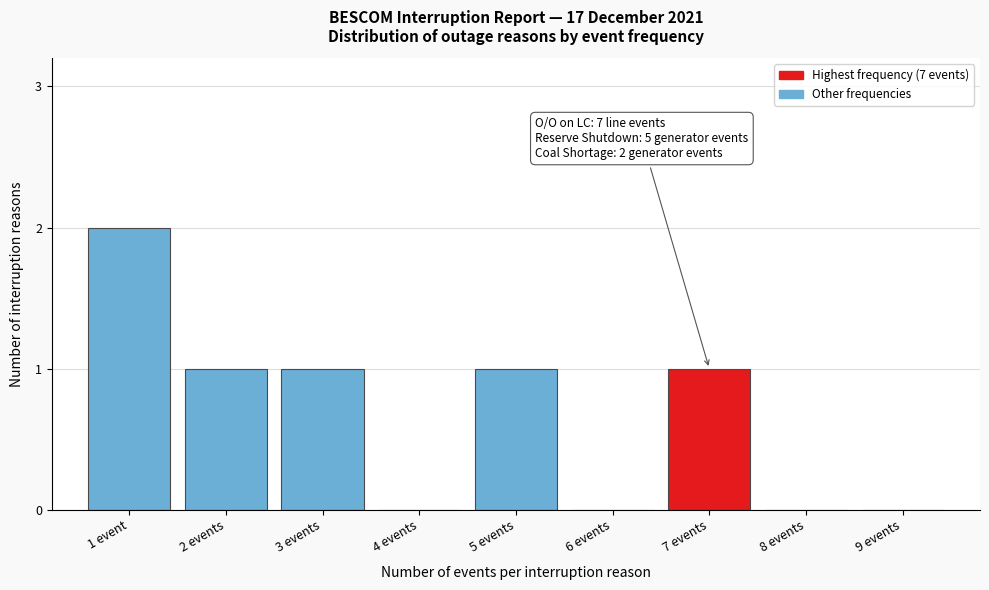

Reading right to left, what are all the values shown in this chart?

9 events=0	8 events=0	7 events=1	6 events=0	5 events=1	4 events=0	3 events=1	2 events=1	1 event=2